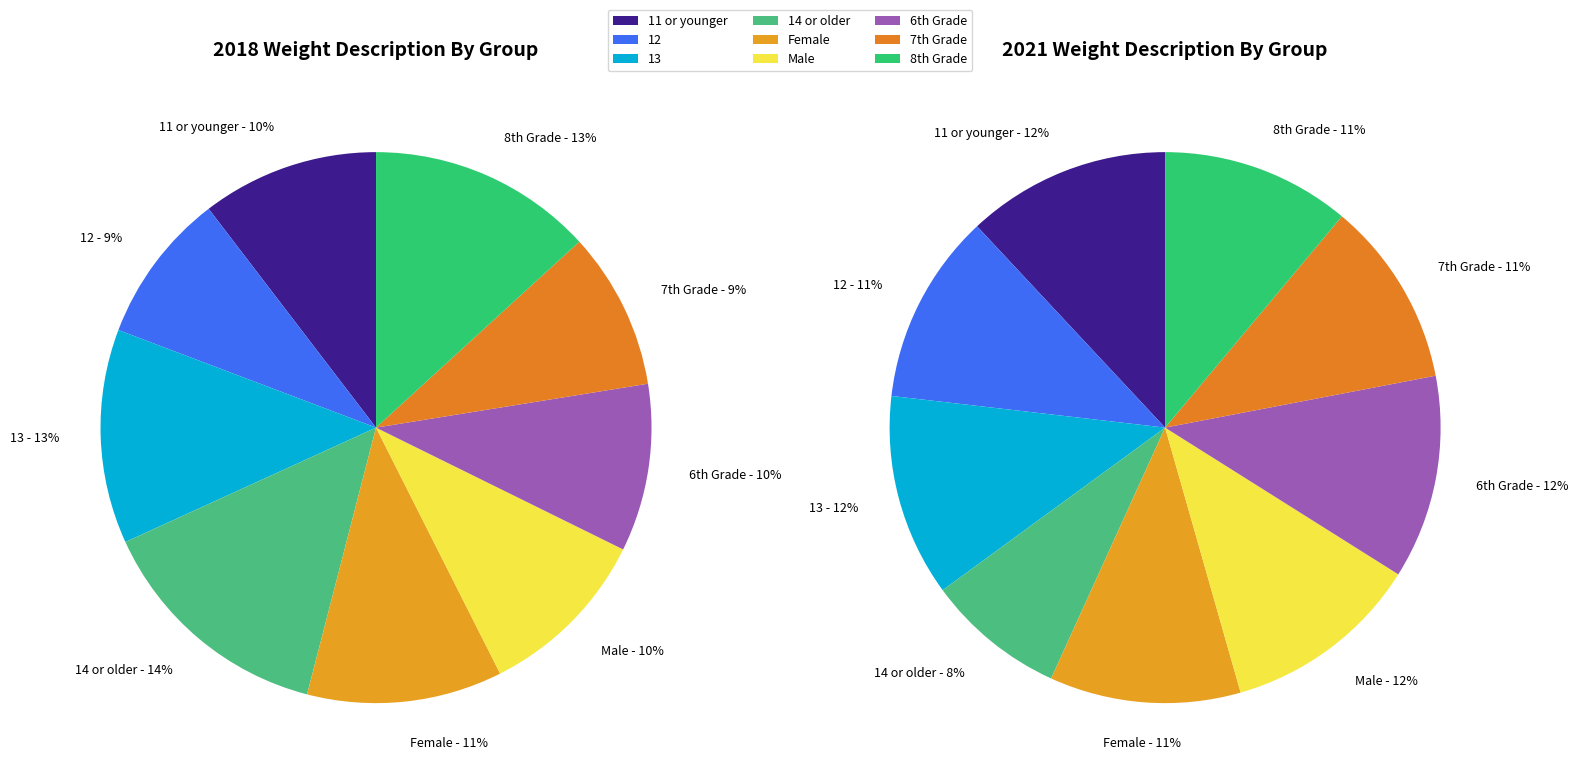

Count the number of slices in the pie.

9